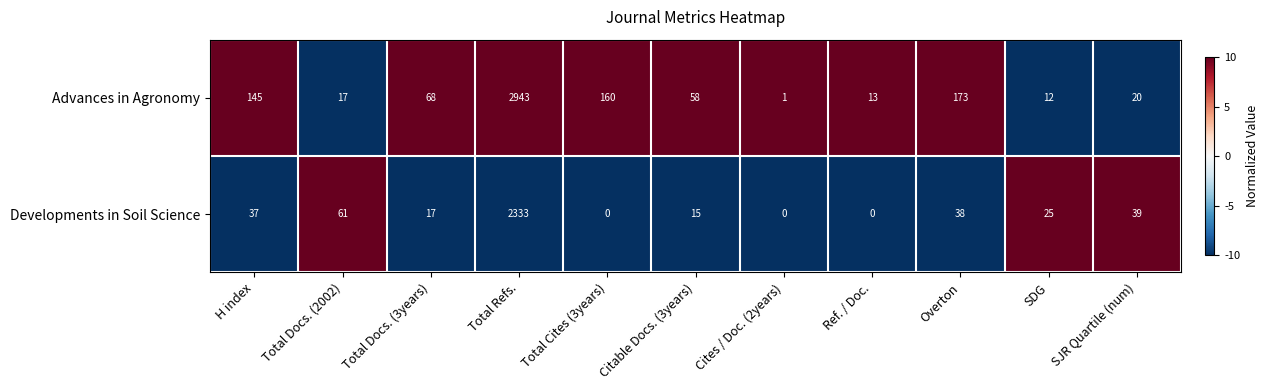

What is the greatest value displayed?

2943